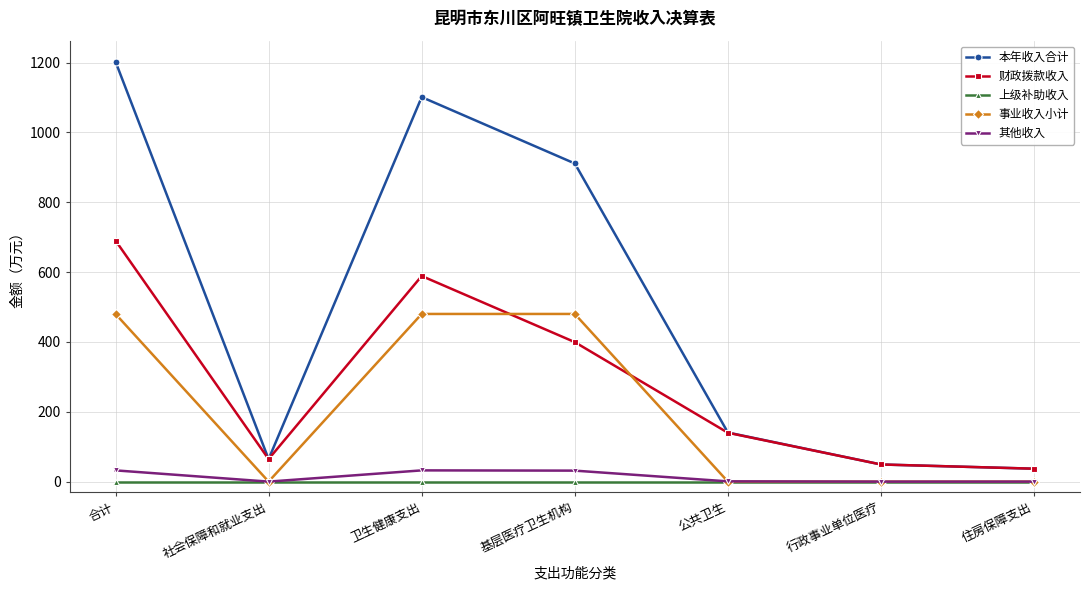

What is the value of the 财政拨款收入 point at the 1st from the left?

690.3